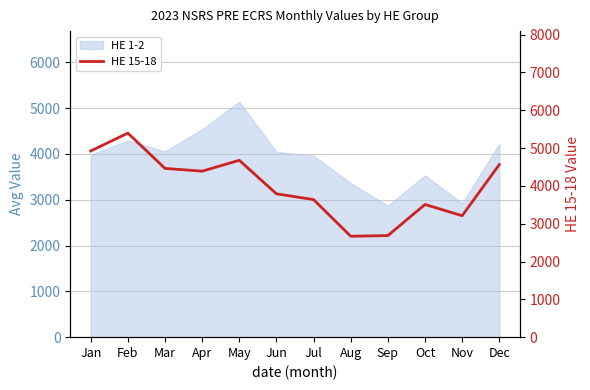

True or false: the data shows 3509 at Oct.

True